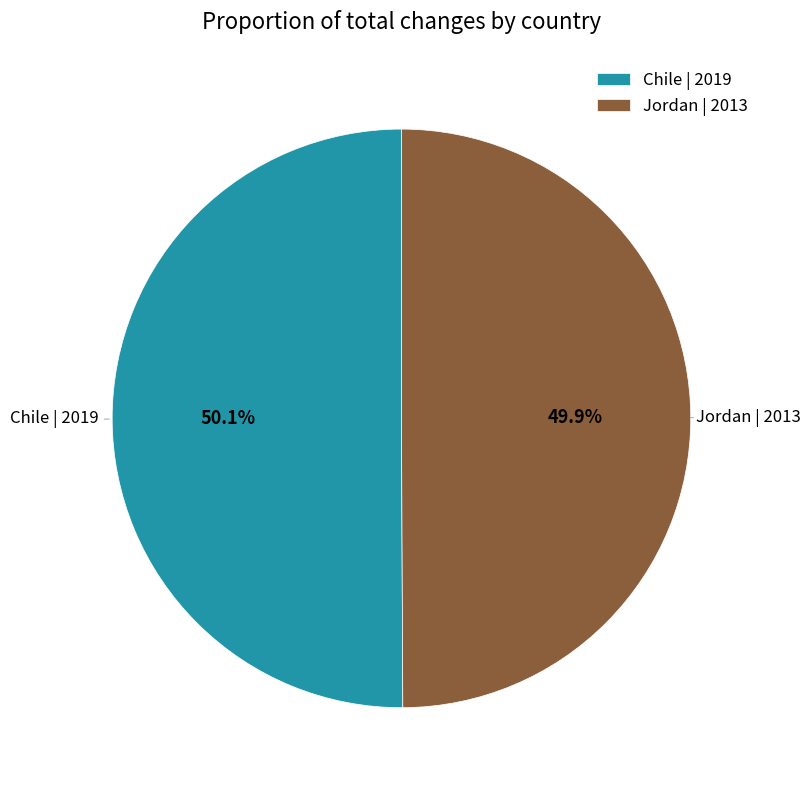

How many slices are in this pie chart?

2